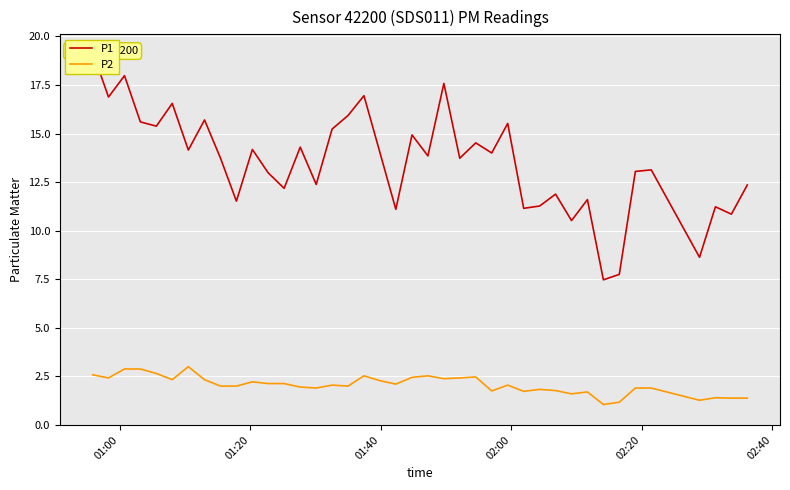

True or false: P2 and P1 intersect in this chart.

False